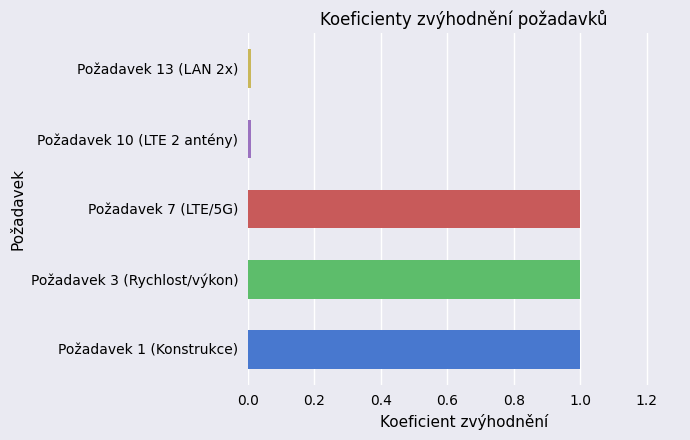

True or false: the data shows 0.7 at Požadavek 3 (Rychlost/výkon).

False